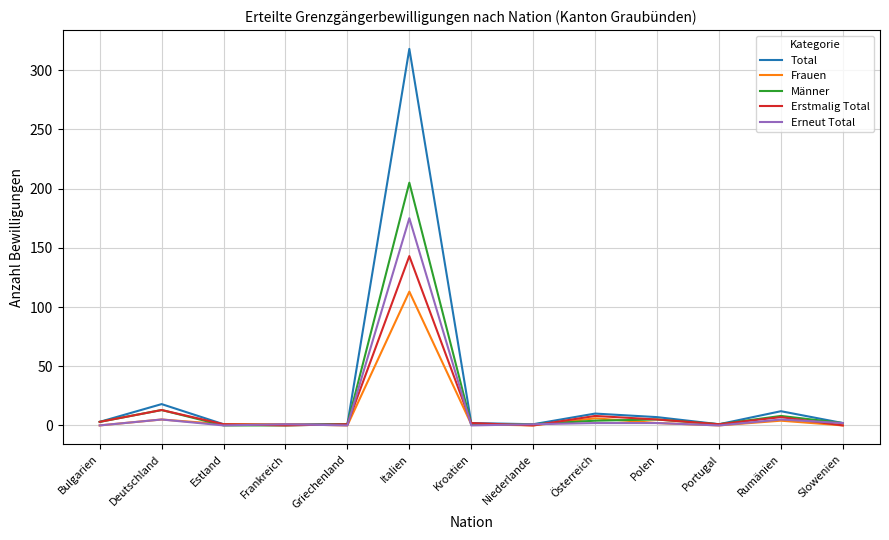

Rank the series by their maximum value, from highest to lowest.

Total, Männer, Erneut Total, Erstmalig Total, Frauen